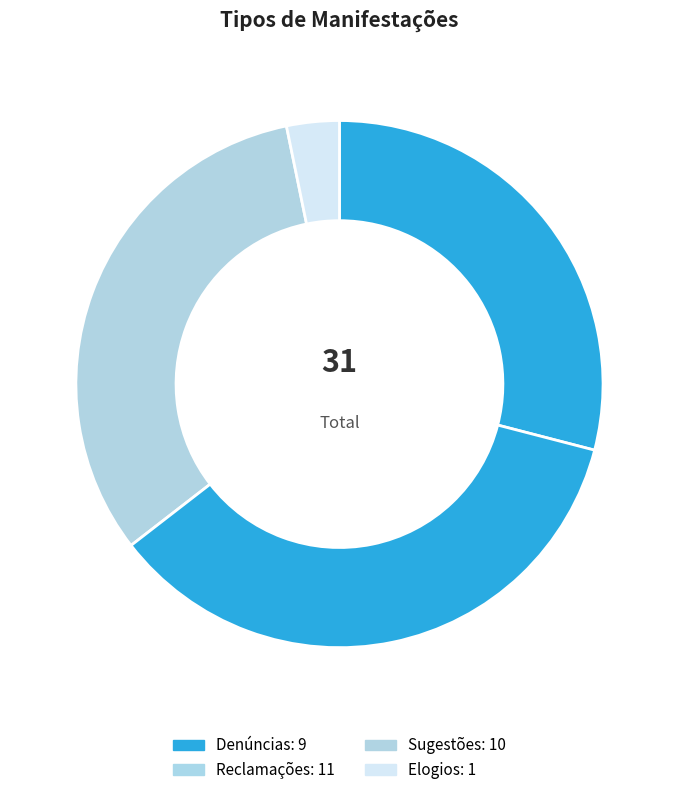

Is there a majority slice in this chart?

No